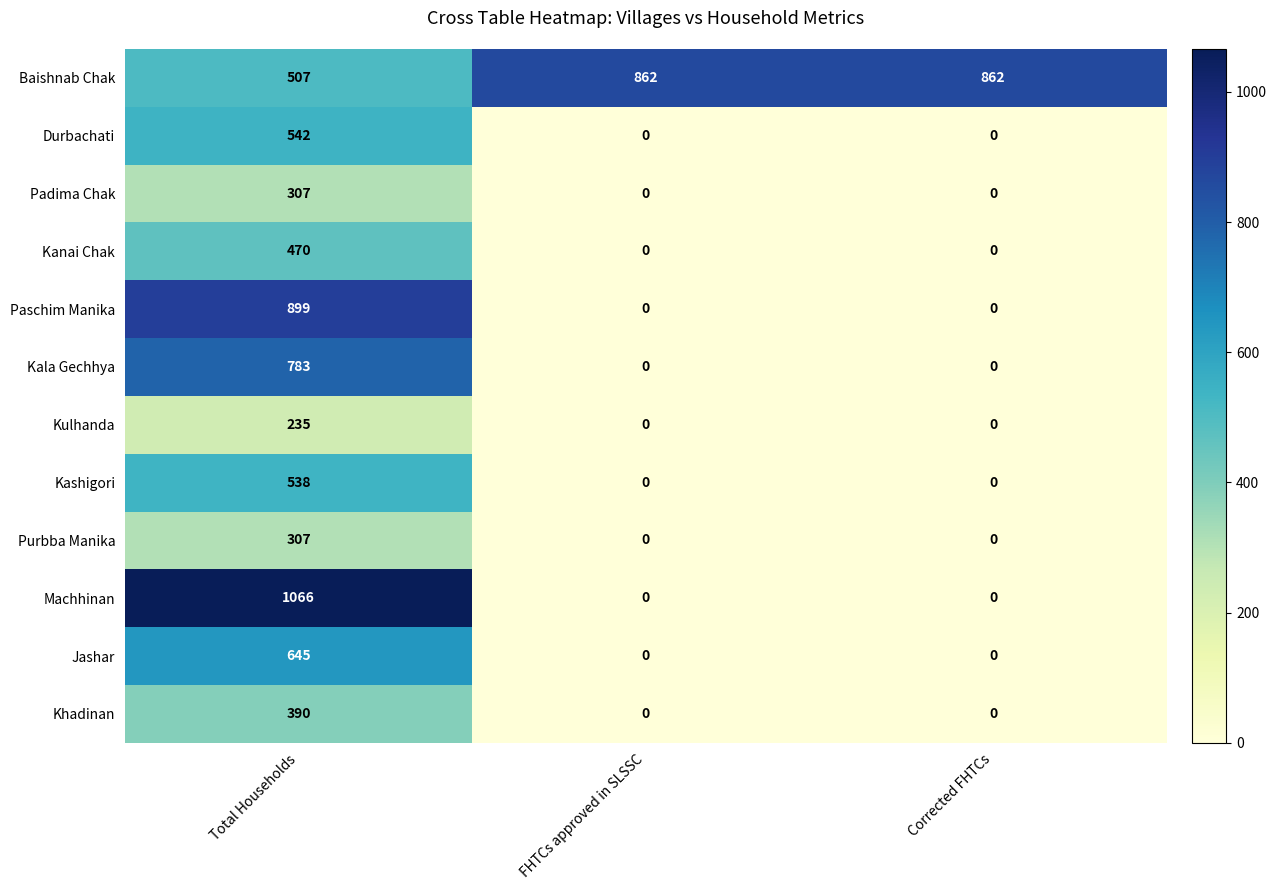

What is the difference between the maximum and second lowest values in the Khadinan series?

390